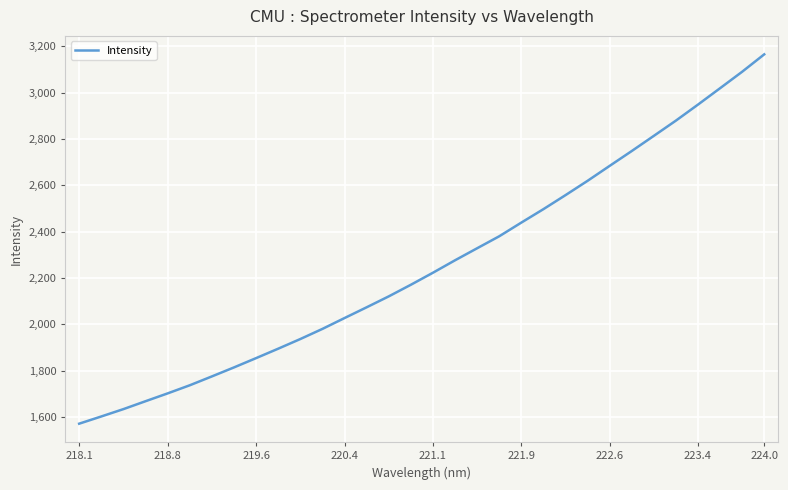

What is the greatest value displayed?

3165.5